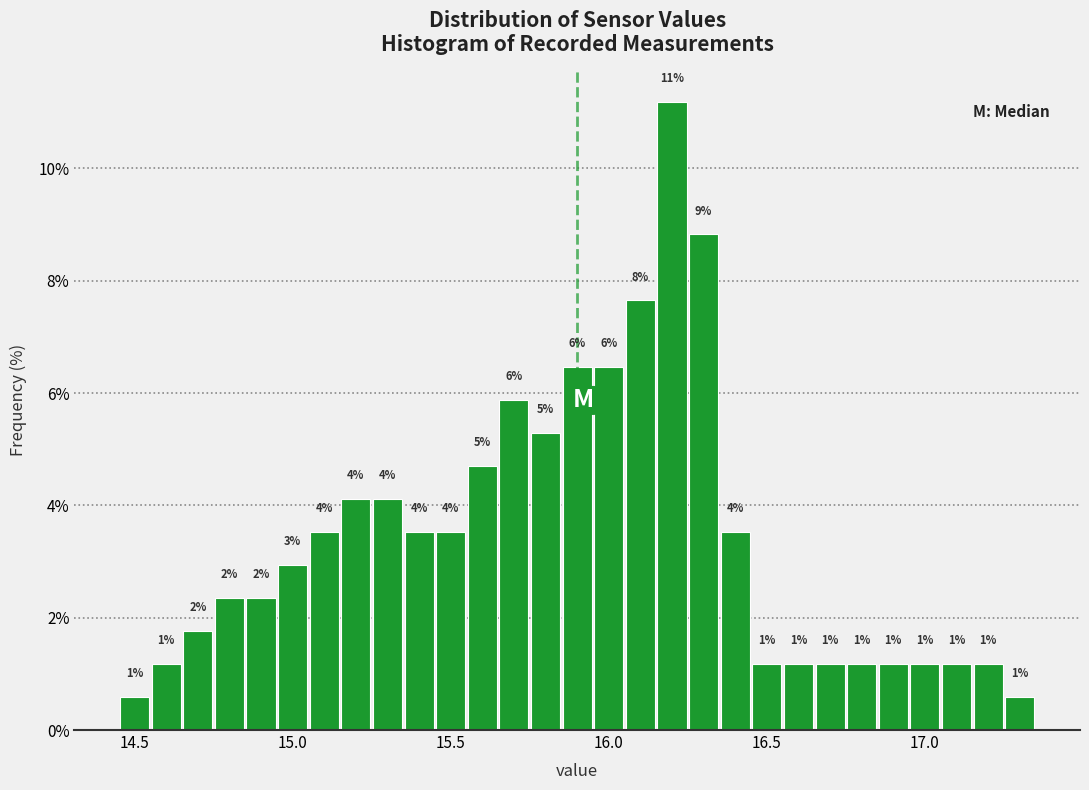

Around what value on the x-axis is the tallest bar? Give the approximate position of its centre, as read against the axis.

16.20